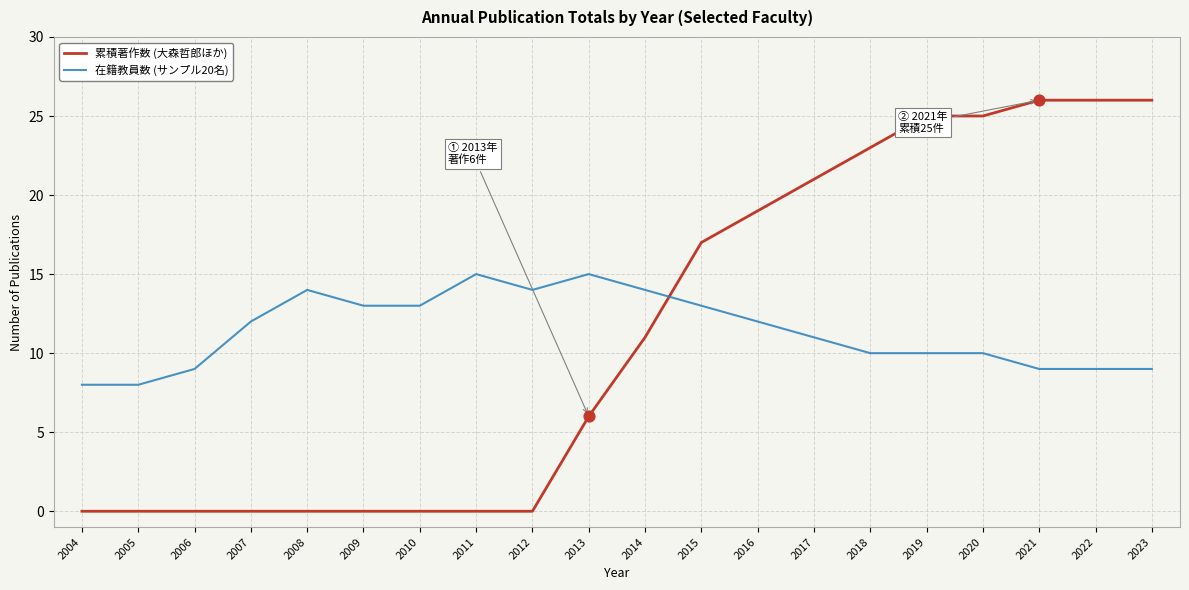

What are all the series names shown in the legend?

累積著作数 (大森哲郎ほか), 在籍教員数 (サンプル20名)